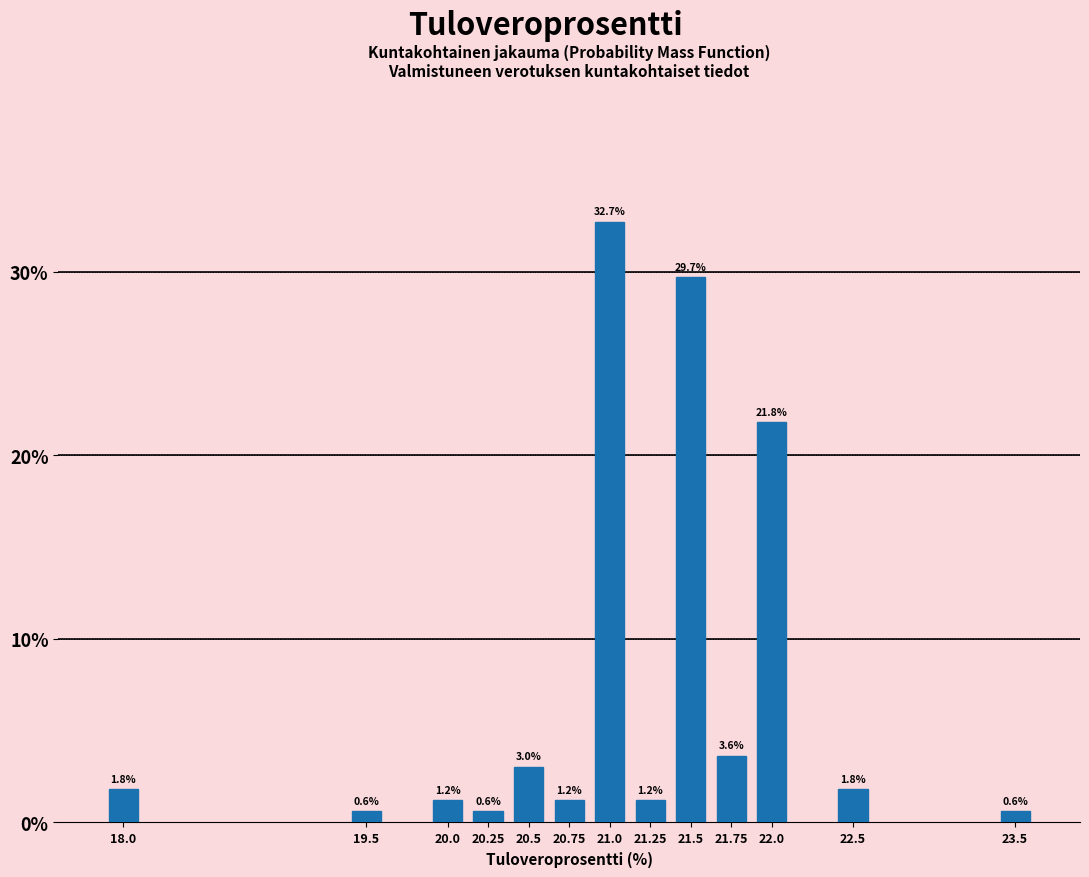

Reading left to right, what are all the values shown in this chart?

1.8	0.6	1.2	0.6	3.0	1.2	32.7	1.2	29.7	3.6	21.8	1.8	0.6